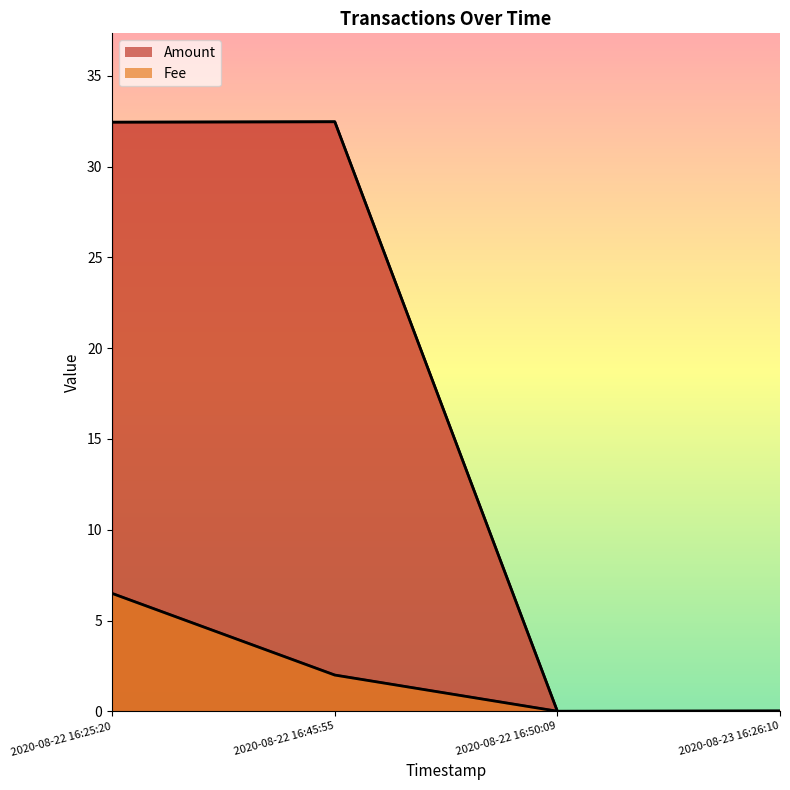

Rank the series by their average value, from lowest to highest.

Fee, Amount